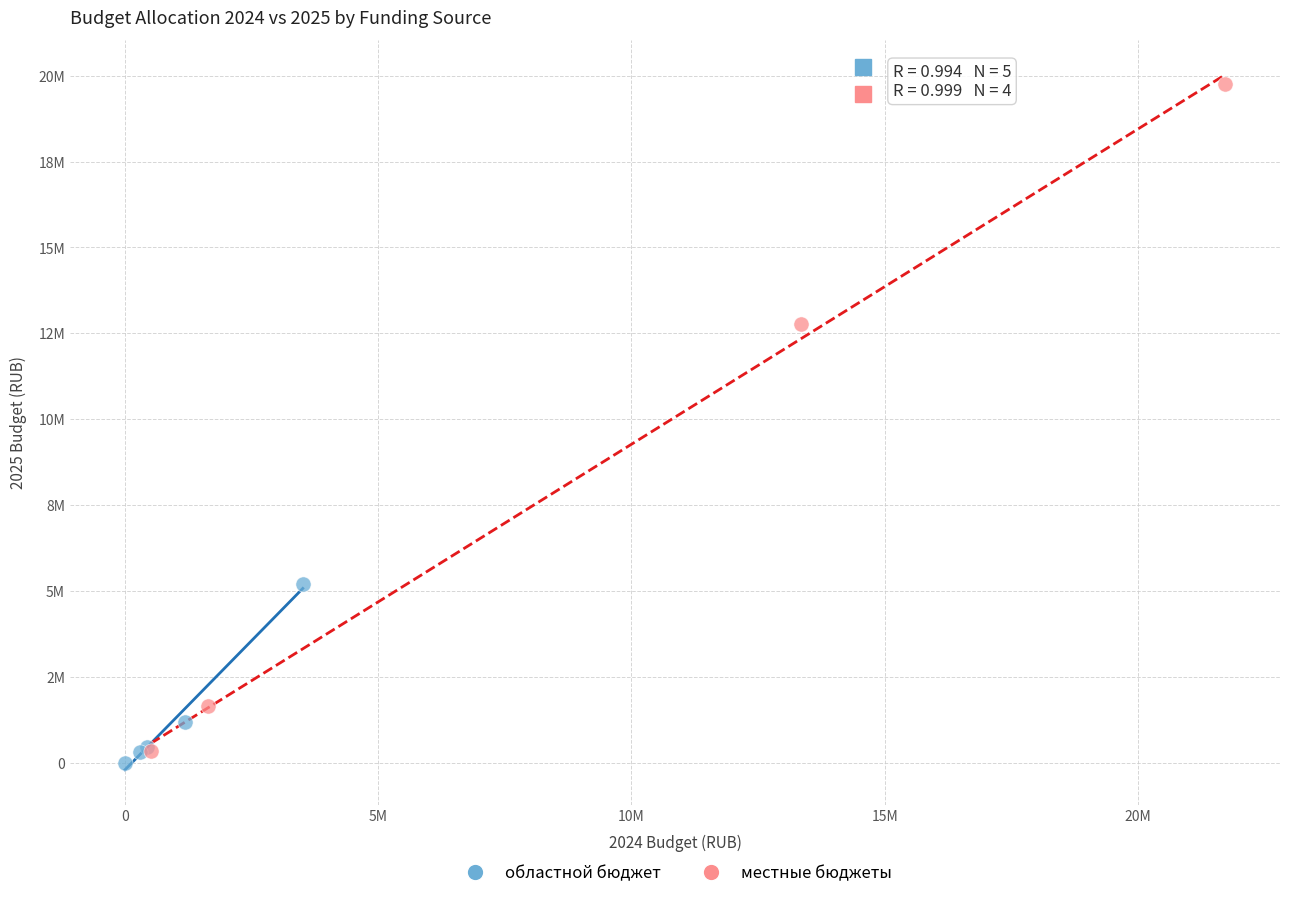

Which series reaches the minimum Y coordinate?

областной бюджет